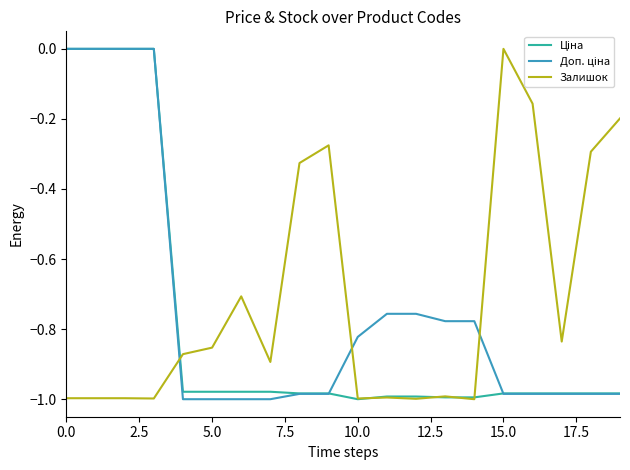

Where do Доп. ціна and Ціна first cross each other?

9 and 10